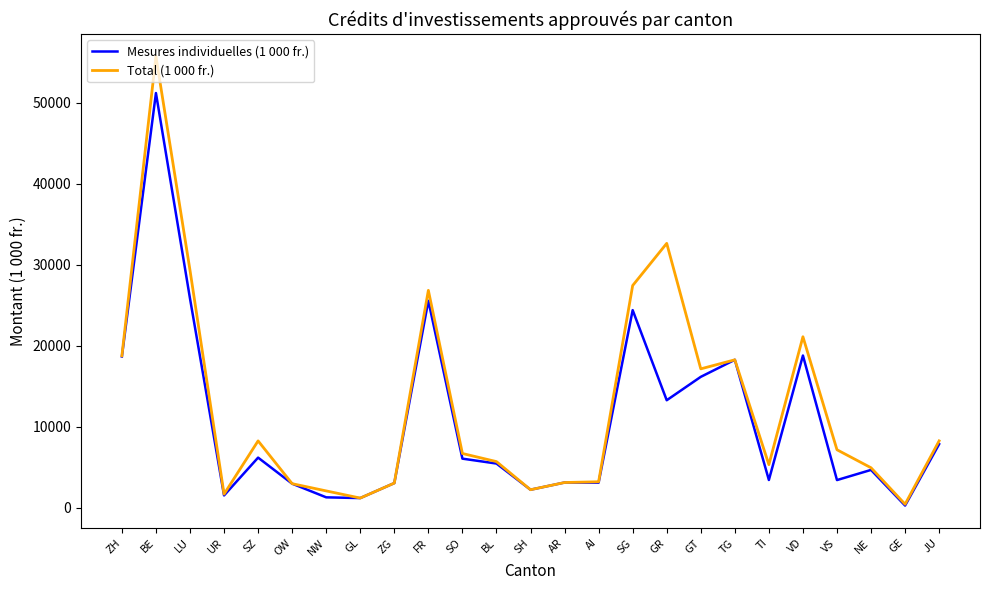

True or false: Mesures individuelles (1 000 fr.) has a value of 12869.5 at VD.

False